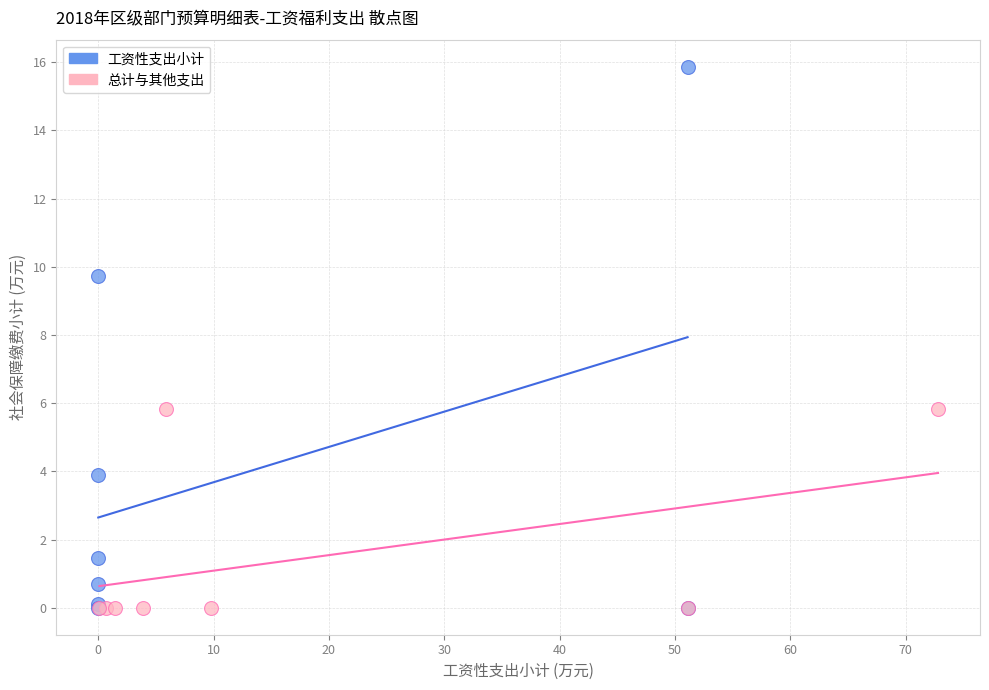

Which series reaches the maximum Y coordinate?

工资性支出小计